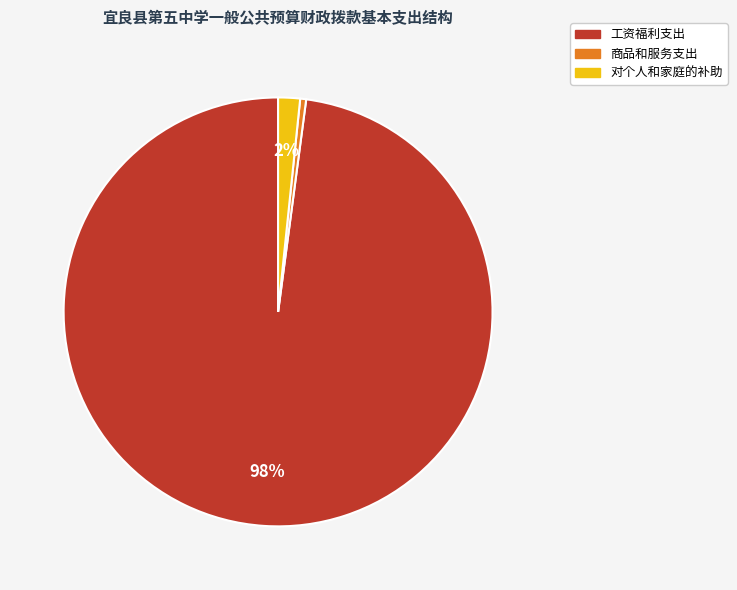

To the nearest percent, what is the average slice percentage?

33%